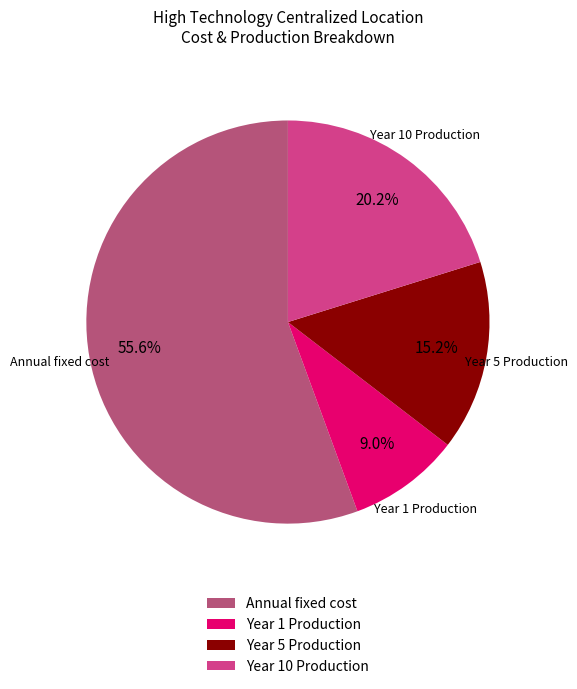

What is the majority slice?

Annual fixed cost